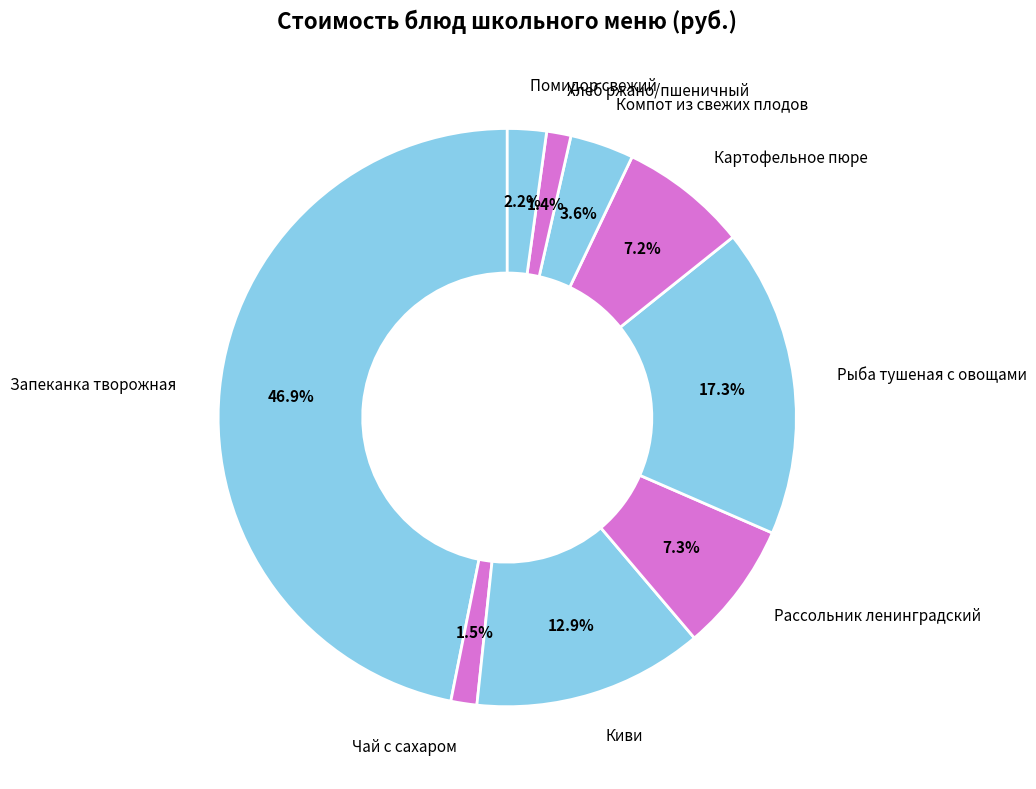

Does Чай с сахаром account for over 50% of the chart?

No